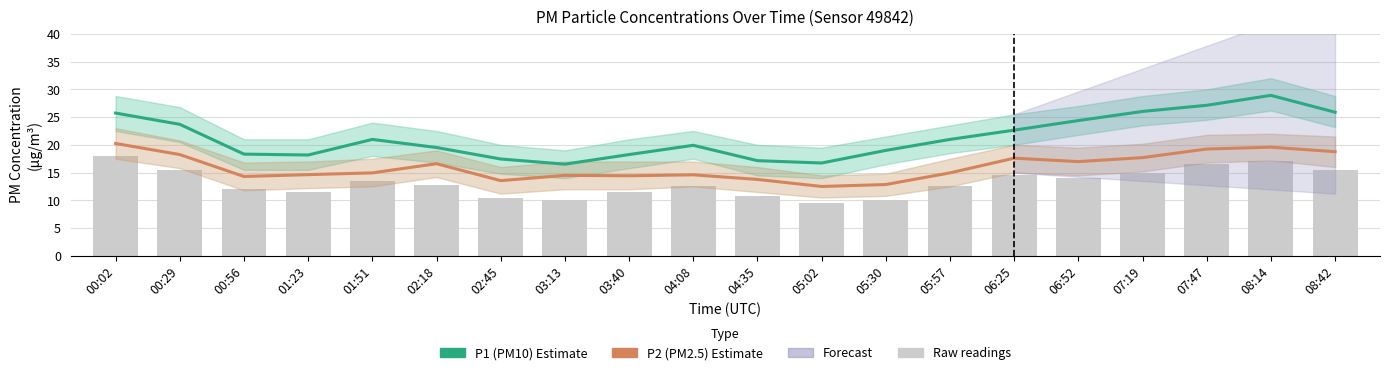

Reading right to left, extract all data points from this chart.

P1 (PM10) Estimate: 08:42=25.9	08:14=28.9	07:47=27.1	07:19=26.0	06:52=24.4	06:25=22.6	05:57=21.0	05:30=19.0	05:02=16.7	04:35=17.1	04:08=19.9	03:40=18.2	03:13=16.5	02:45=17.4	02:18=19.5	01:51=21.0	01:23=18.2	00:56=18.3	00:29=23.7	00:02=25.7
P2 (PM2.5) Estimate: 08:42=18.8	08:14=19.6	07:47=19.2	07:19=17.7	06:52=17.0	06:25=17.6	05:57=14.9	05:30=12.8	05:02=12.5	04:35=13.8	04:08=14.6	03:40=14.4	03:13=14.5	02:45=13.6	02:18=16.6	01:51=14.9	01:23=14.6	00:56=14.3	00:29=18.2	00:02=20.2
Raw readings: 08:42=15.5	08:14=17.0	07:47=16.5	07:19=15.0	06:52=14.0	06:25=14.5	05:57=12.5	05:30=10.0	05:02=9.5	04:35=10.8	04:08=12.5	03:40=11.5	03:13=10.0	02:45=10.5	02:18=12.8	01:51=13.5	01:23=11.5	00:56=12.0	00:29=15.5	00:02=18.0